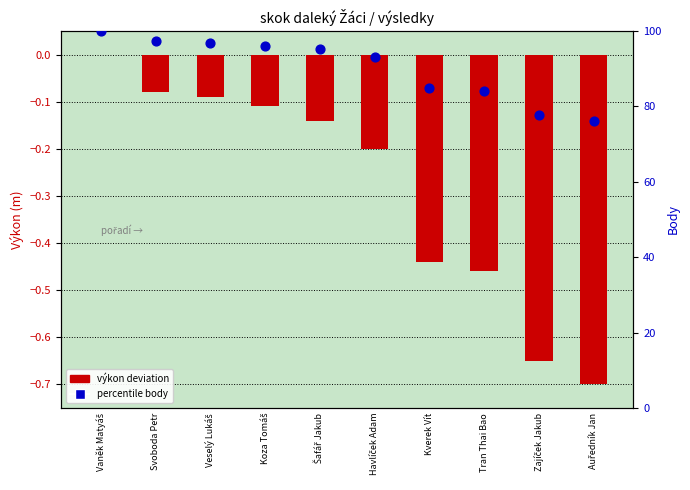

Which series has the largest total across all categories?

percentile body